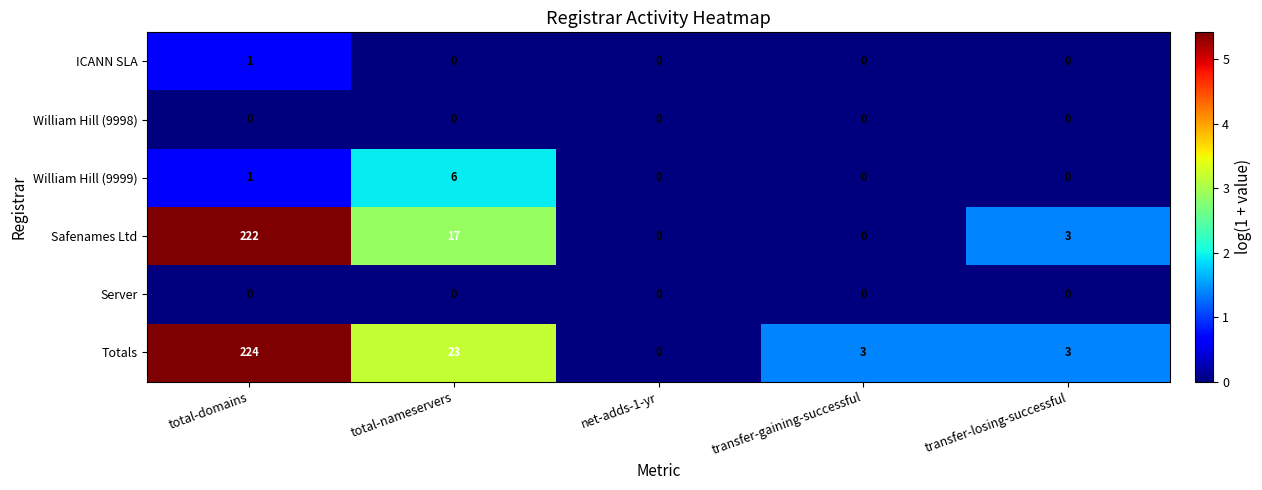

Reading left to right, extract all data points from this chart.

ICANN SLA: 1	0	0	0	0
William Hill (9998): 0	0	0	0	0
William Hill (9999): 1	6	0	0	0
Safenames Ltd: 222	17	0	0	3
Server: 0	0	0	0	0
Totals: 224	23	0	3	3